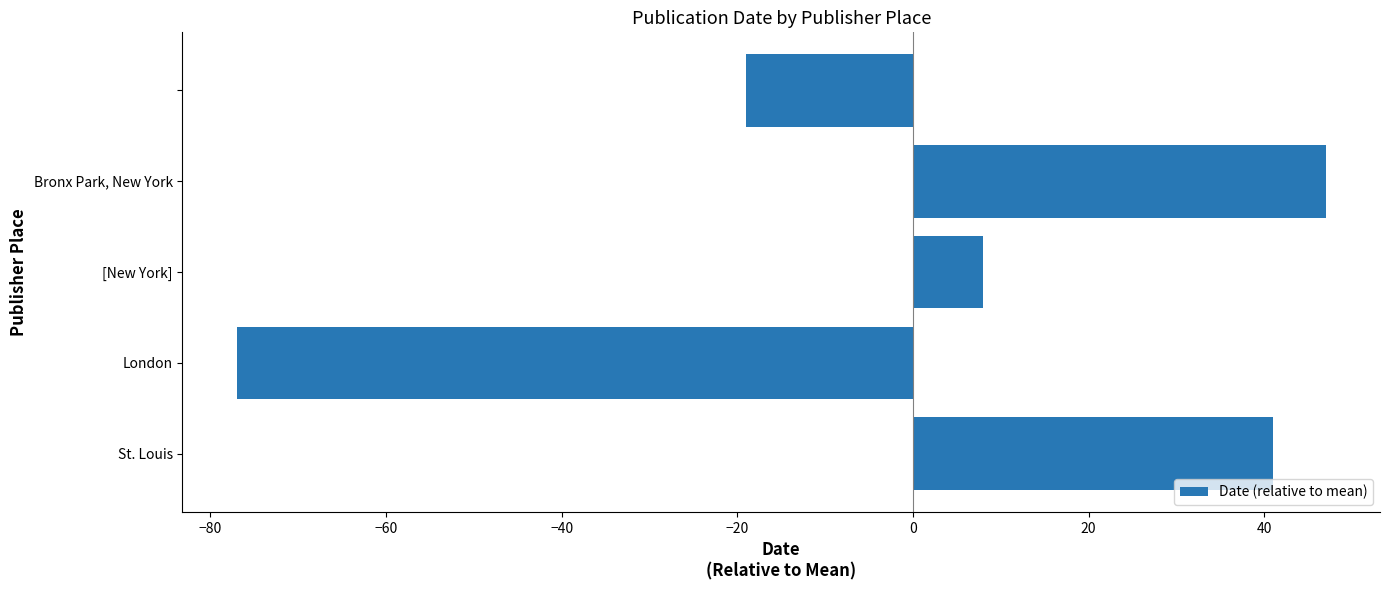

What is the difference between the maximum and second lowest values?

66